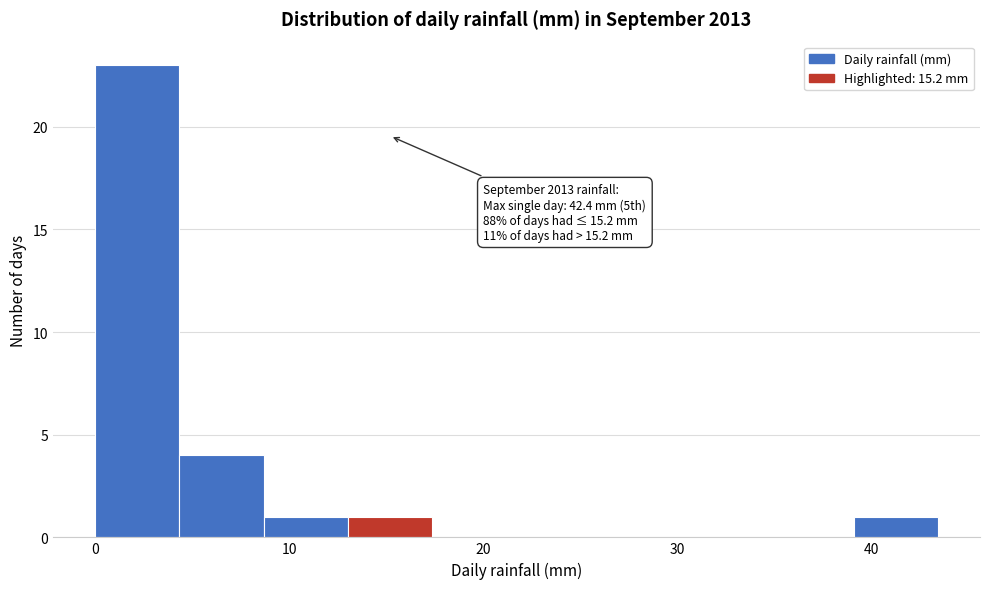

Over which range of the x-axis is the bar tallest?

0 to 4